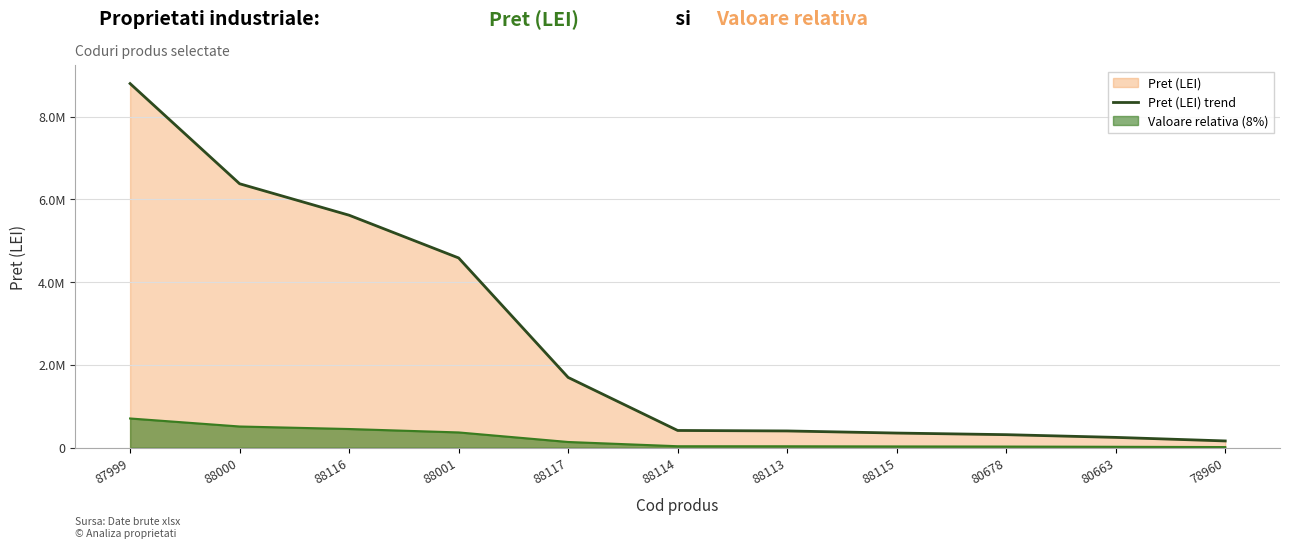

Between 78960 and 87999, which is larger?

87999